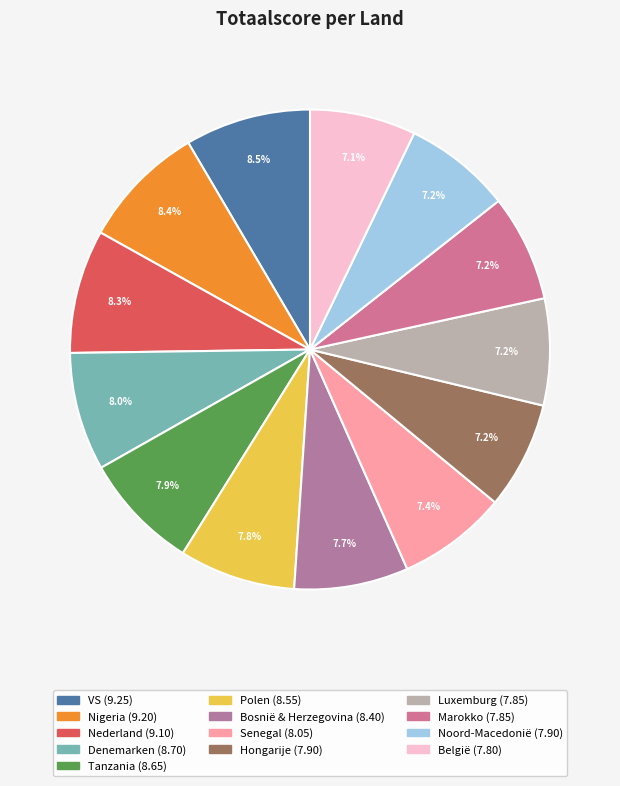

To the nearest percent, what is the difference between the Nederland and Senegal slice percentages?

1%